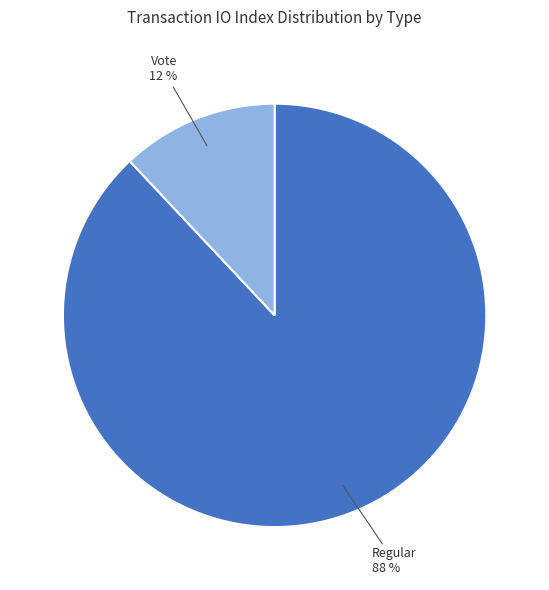

To the nearest percent, what is the difference between the largest and smallest slice percentages?

76%